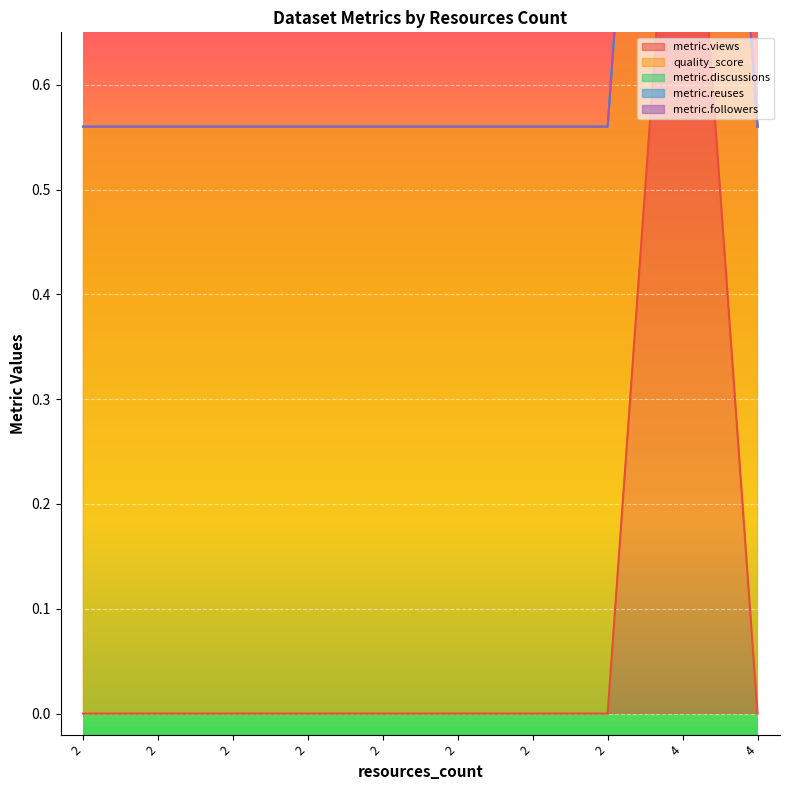

Which series has the widest spread of values?

metric.views